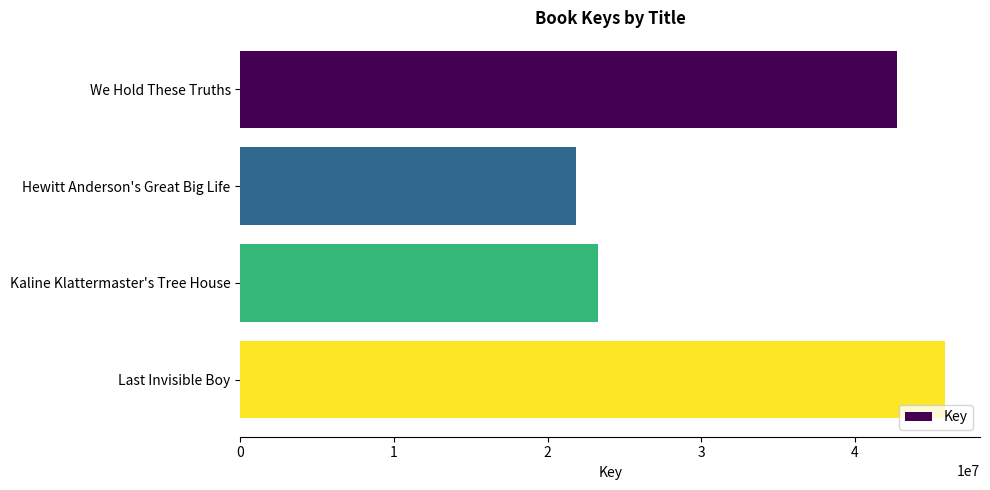

True or false: the data shows 42723582 at We Hold These Truths.

True